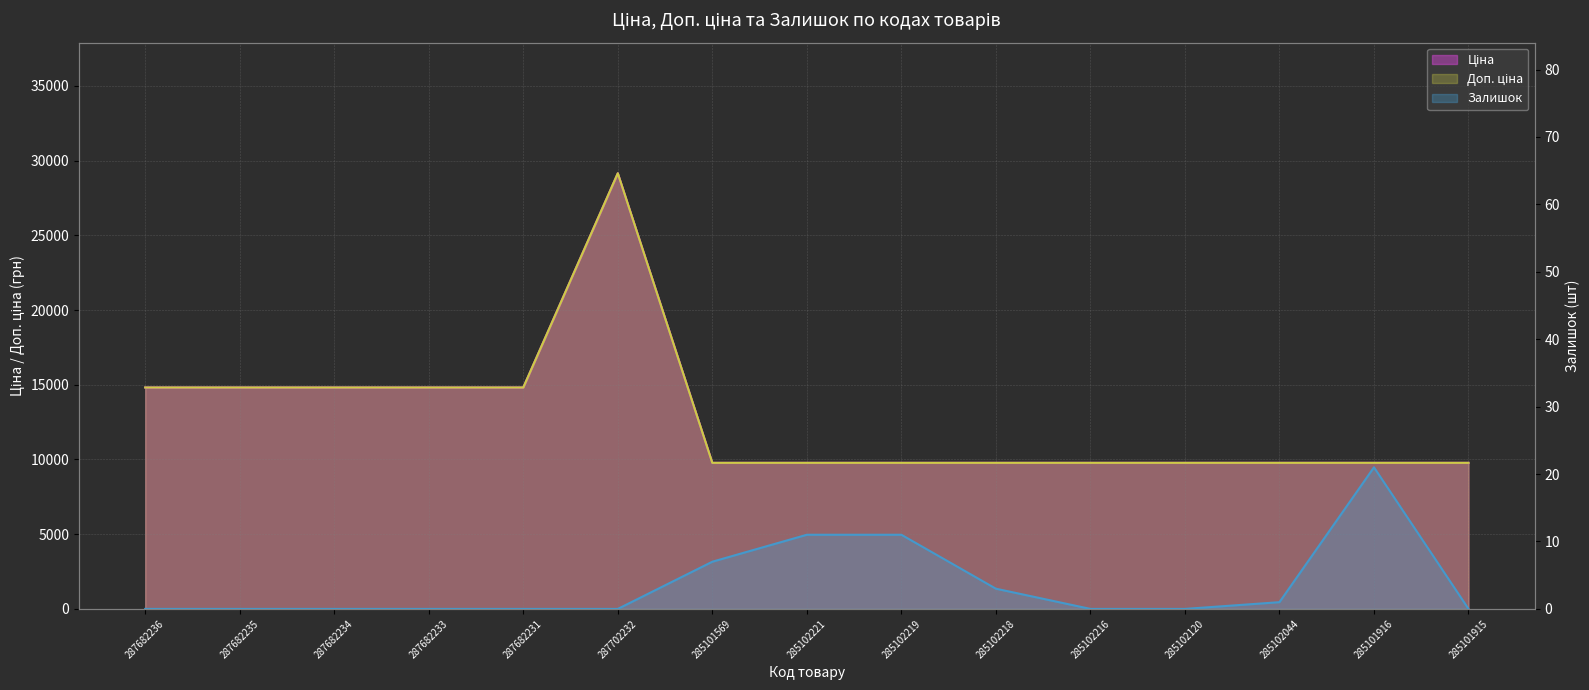

Which has a higher value, 287682234 or 285102221?

287682234